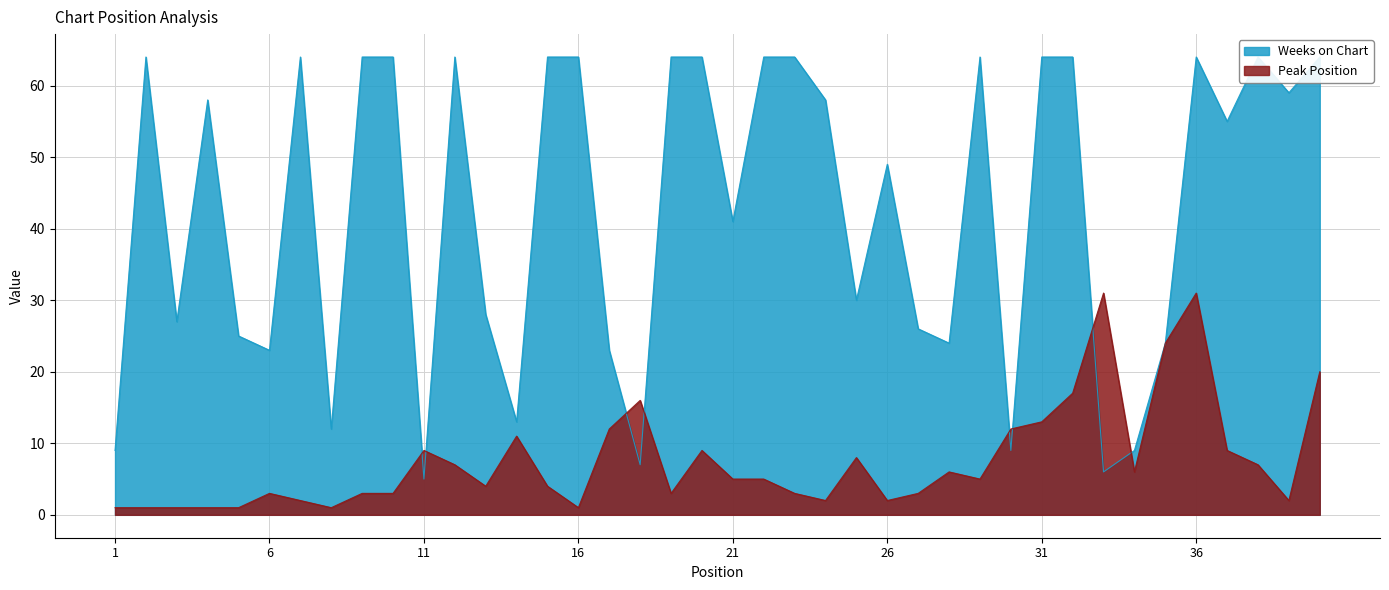

What are all the series names shown in the legend?

Peak Position, Weeks on Chart